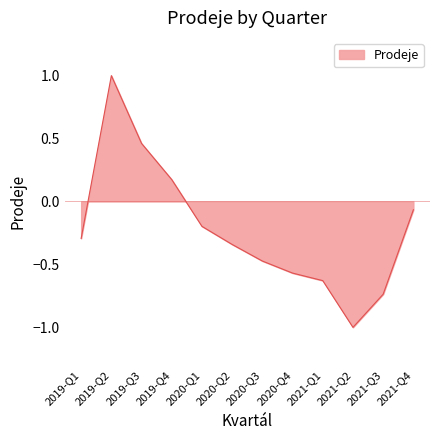

At which label is the value closest to 0?

2021-Q4